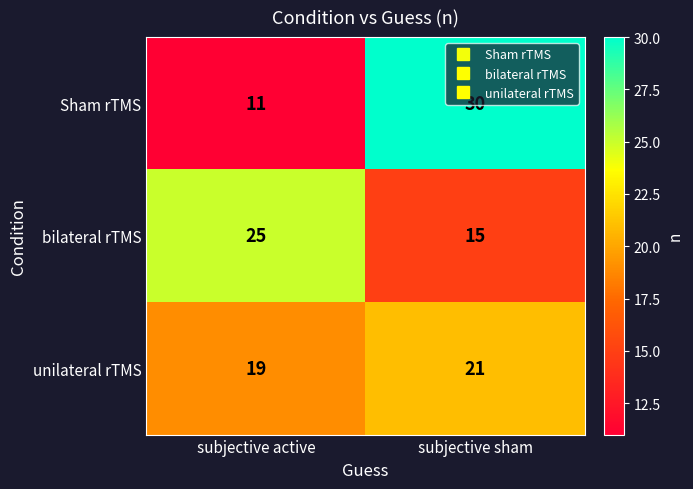

What value does the bilateral rTMS series have at subjective active?

25